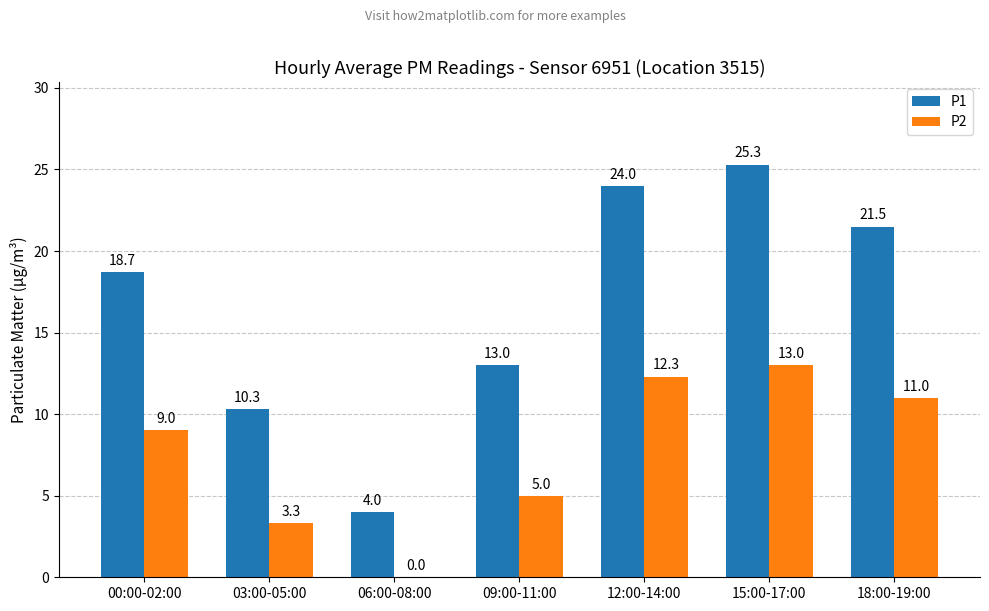

At which category does the chart reach its peak across all series?

15:00-17:00